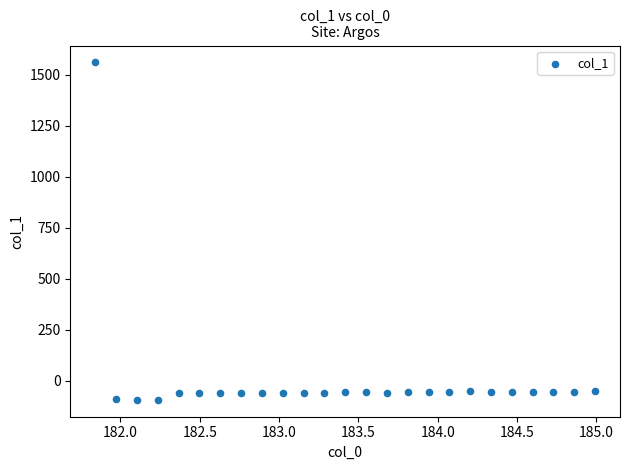

What is the range of X values (max minus min)?

3.1